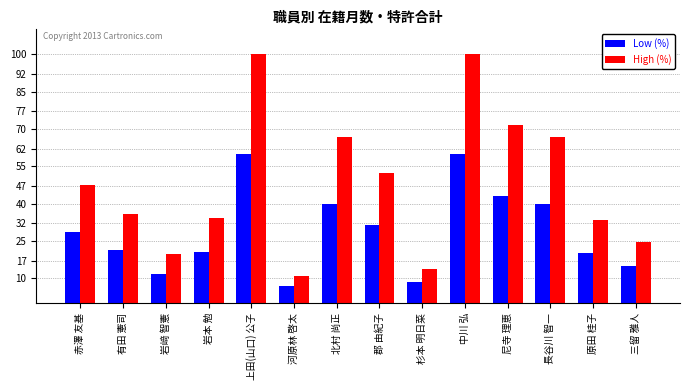

What is the total value across all series at 郡 由紀子?

83.8